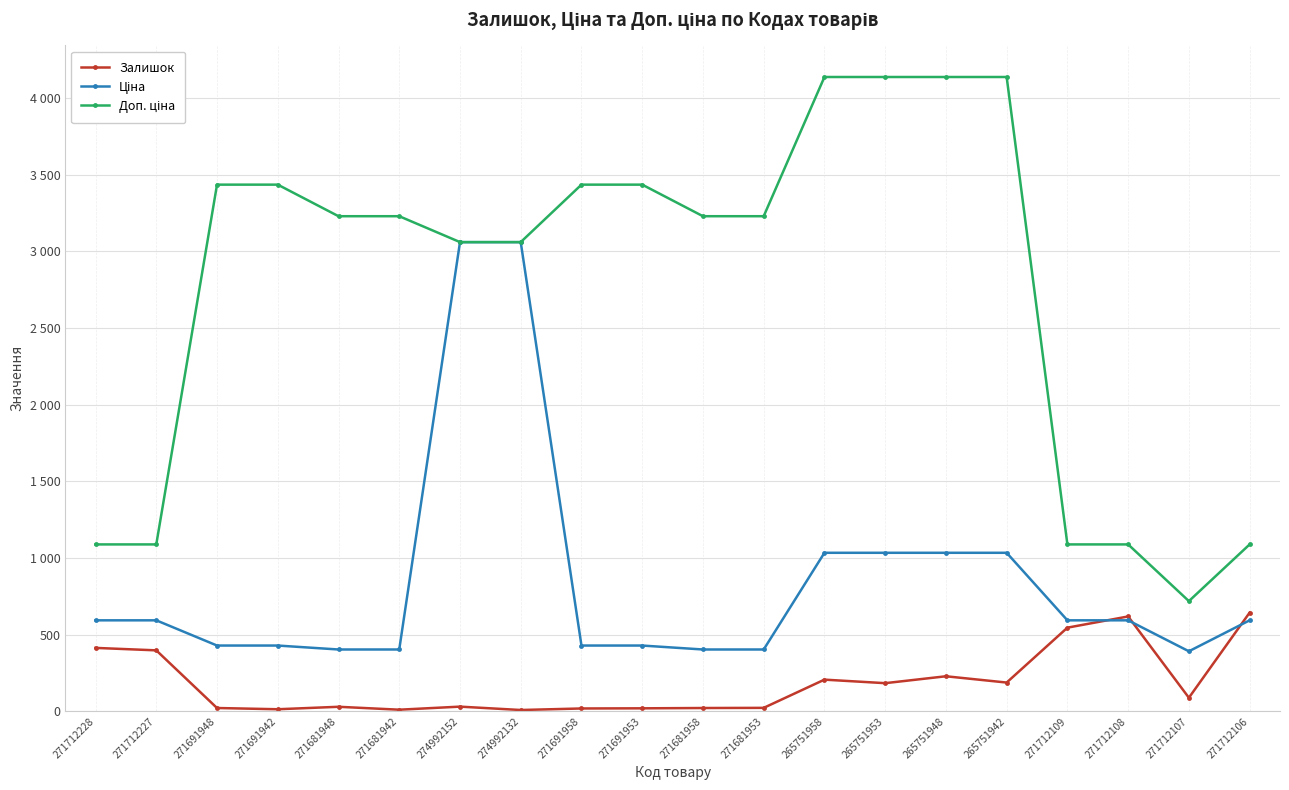

Does the chart have visible grid lines?

Yes